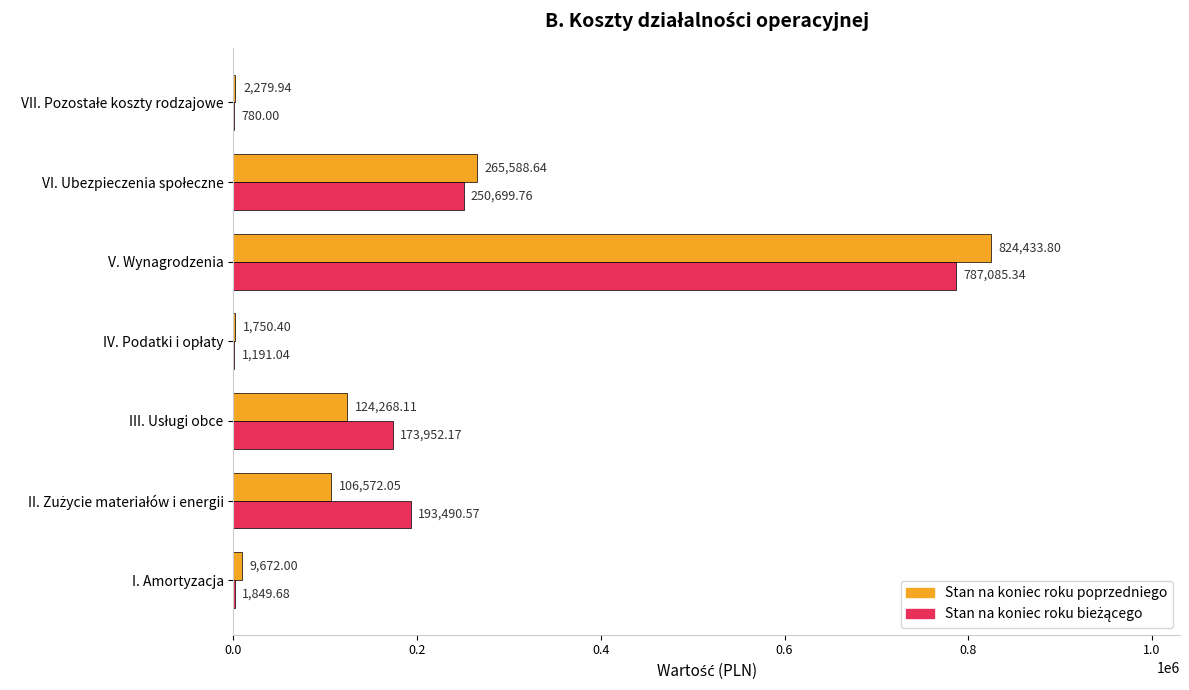

Which series has the widest spread of values?

Stan na koniec roku poprzedniego